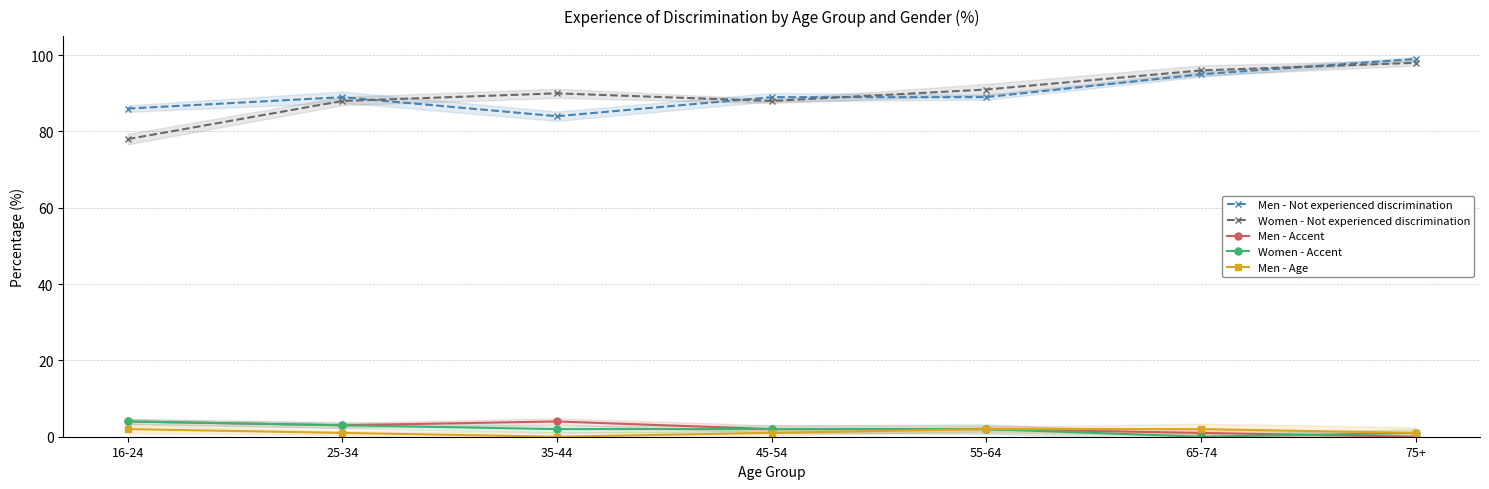

At which category is the sum across all series the highest?

75+